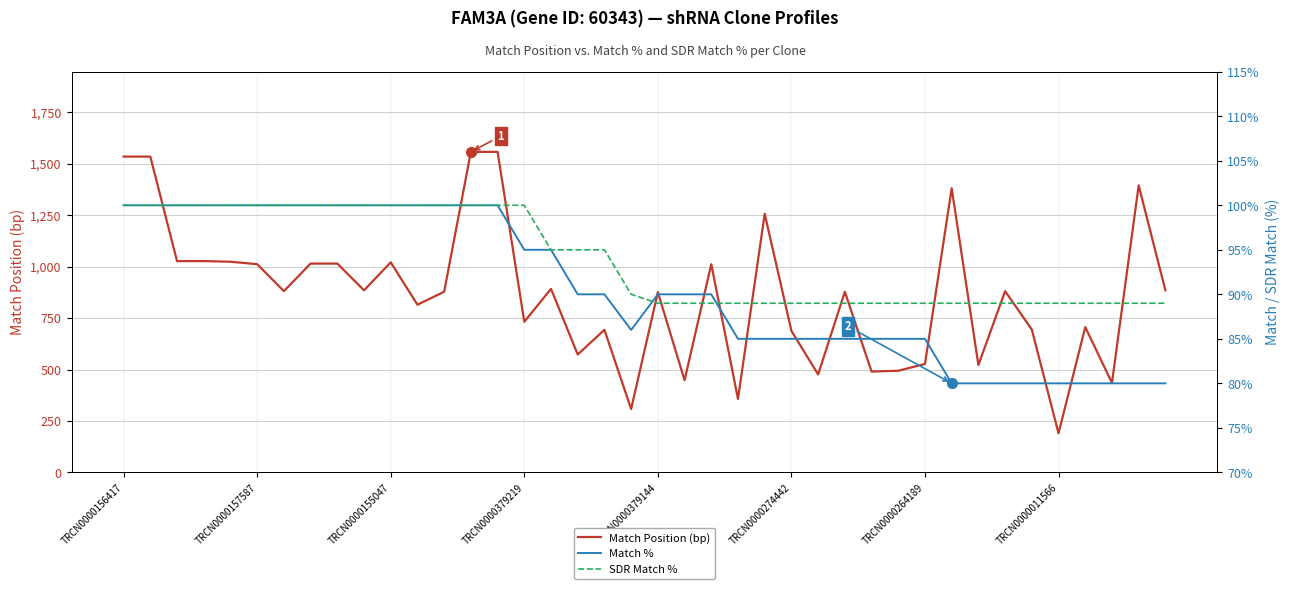

List the series in order of their peak value, highest first.

Match Position (bp), Match %, SDR Match %